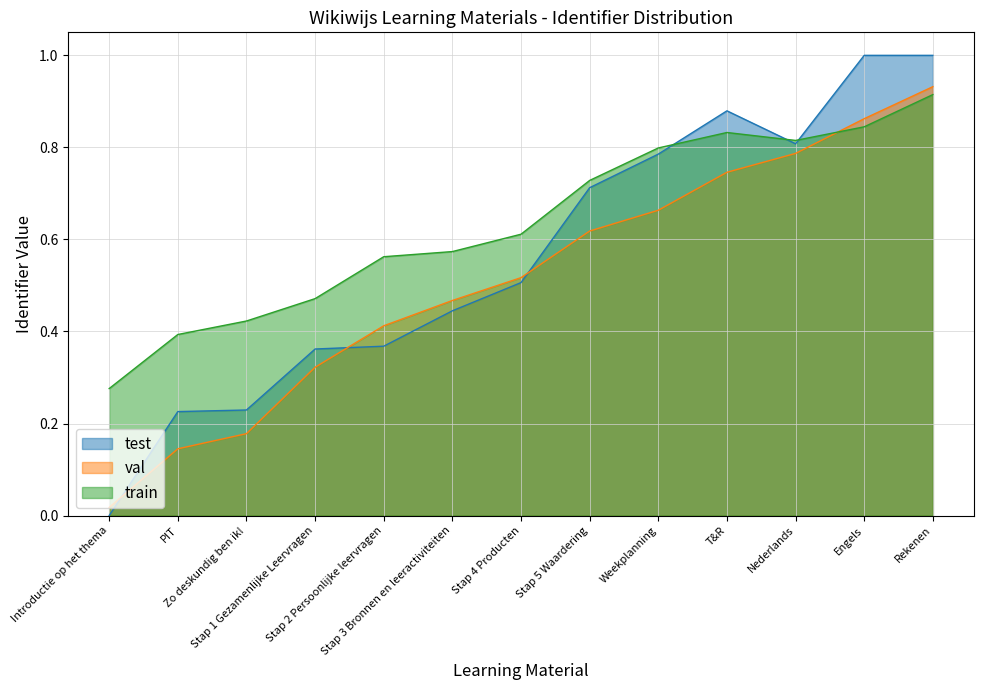

Count the number of categories in the chart.

13